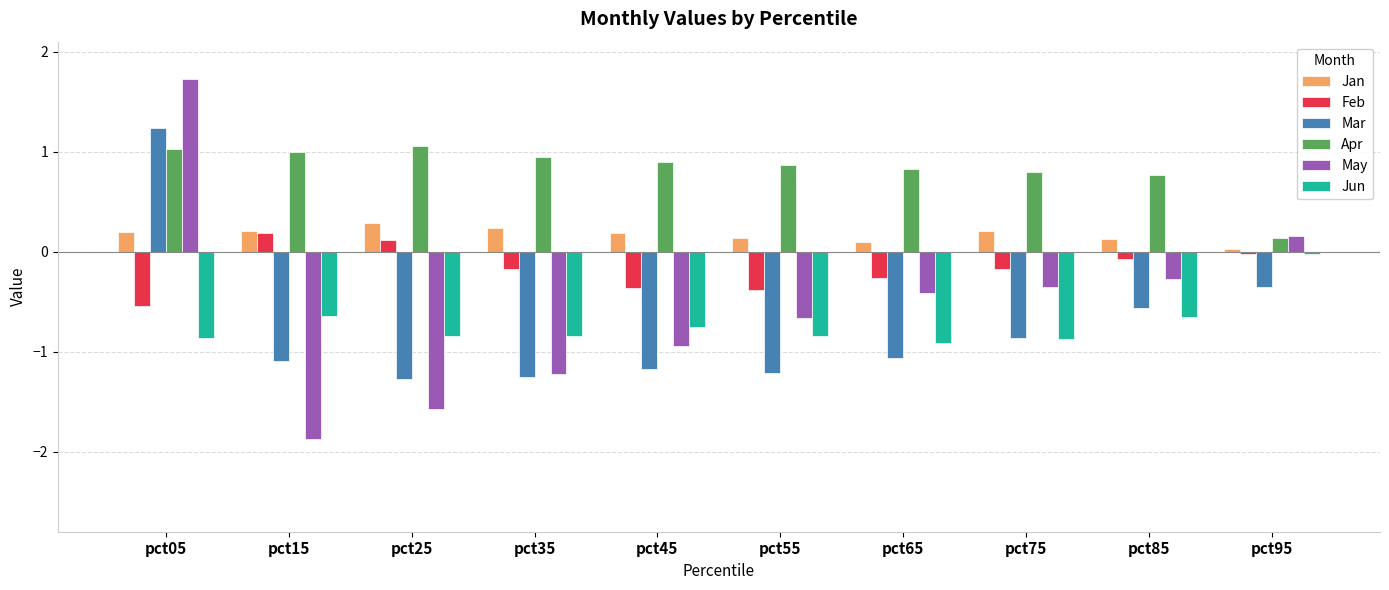

What is the value of the Apr bar at the 1st from the left?

1.0